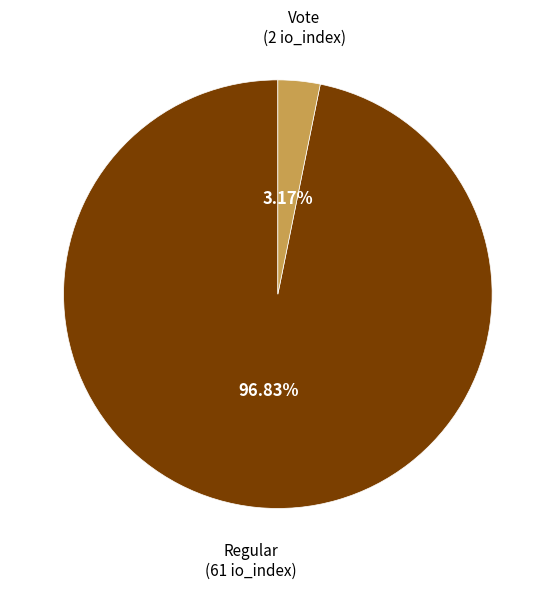

Which category has the smallest portion of the pie?

Vote